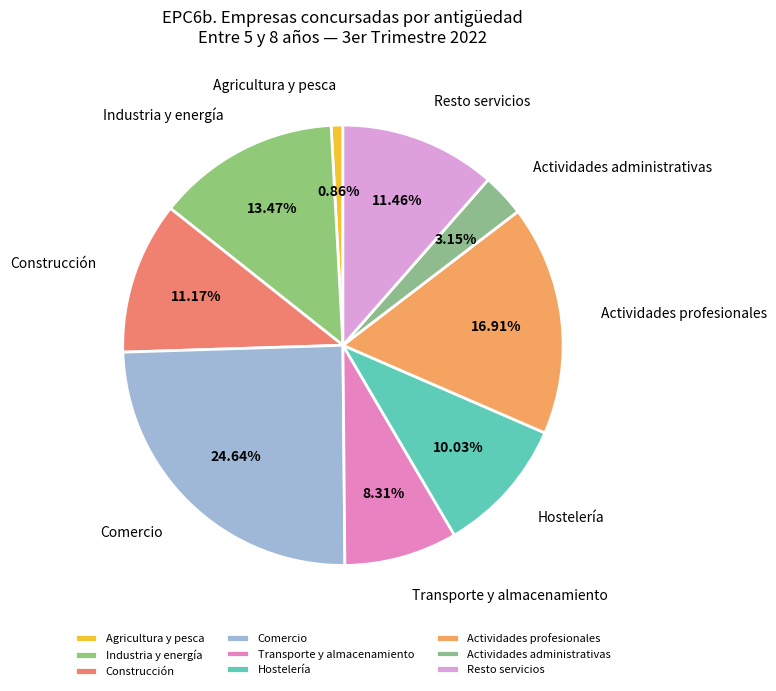

Between Construcción and Hostelería, which is larger?

Construcción